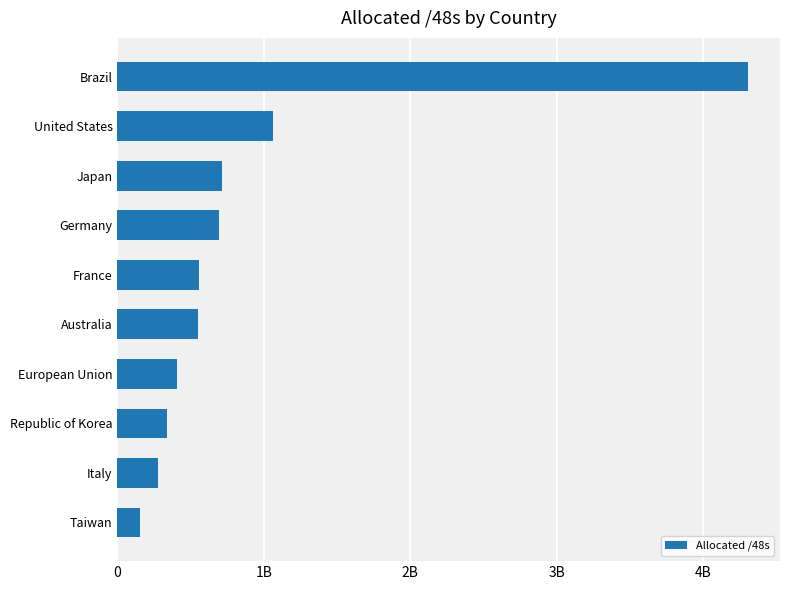

What is the greatest value displayed?

4307550208